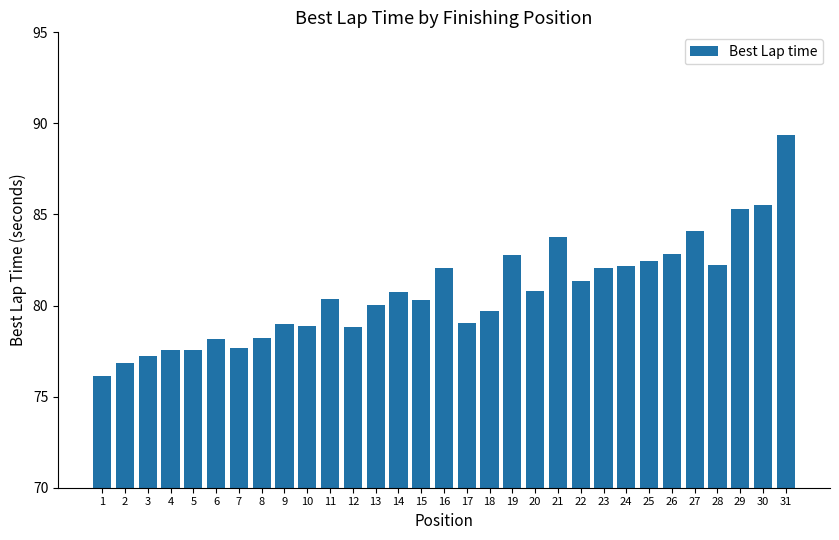

What is the approximate value at 14?

80.7